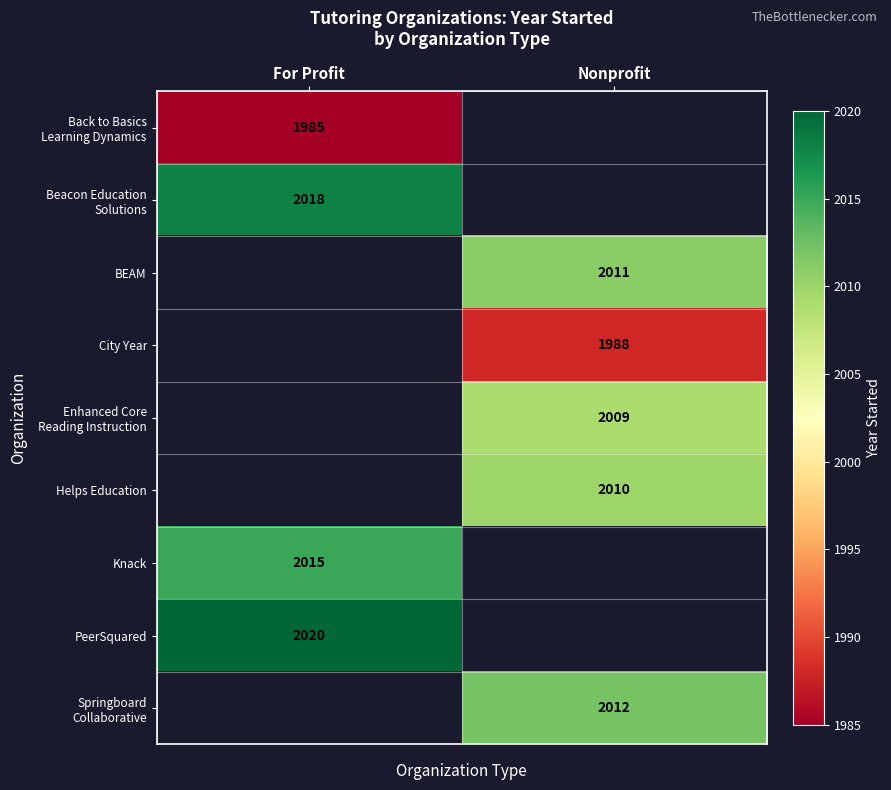

The Helps Education series shows 2010 at Nonprofit. True or false?

True